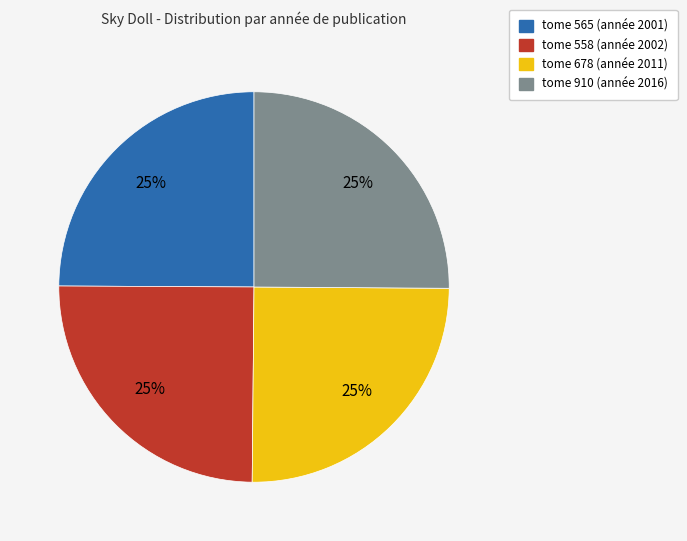

What is the ratio of the value at tome 565 (année 2001) to the value at tome 910 (année 2016)?

1.0